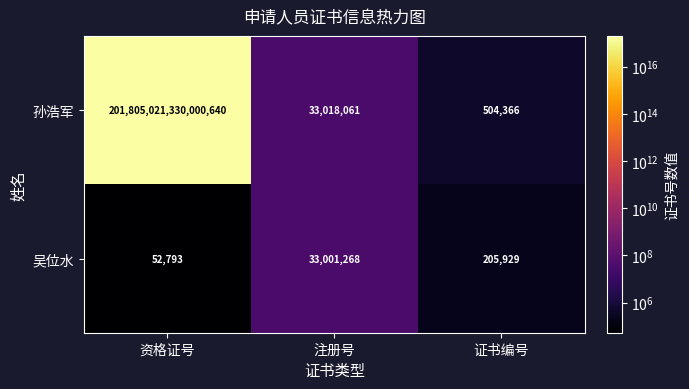

At which label does 吴位水 first exceed 205929?

注册号